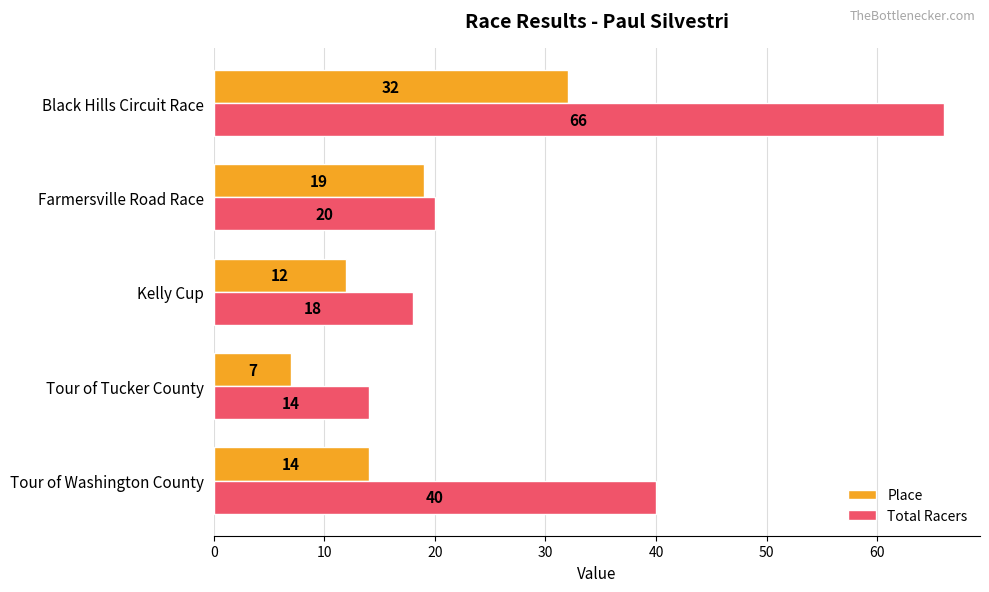

Rank the series by their maximum value, from highest to lowest.

Total Racers, Place